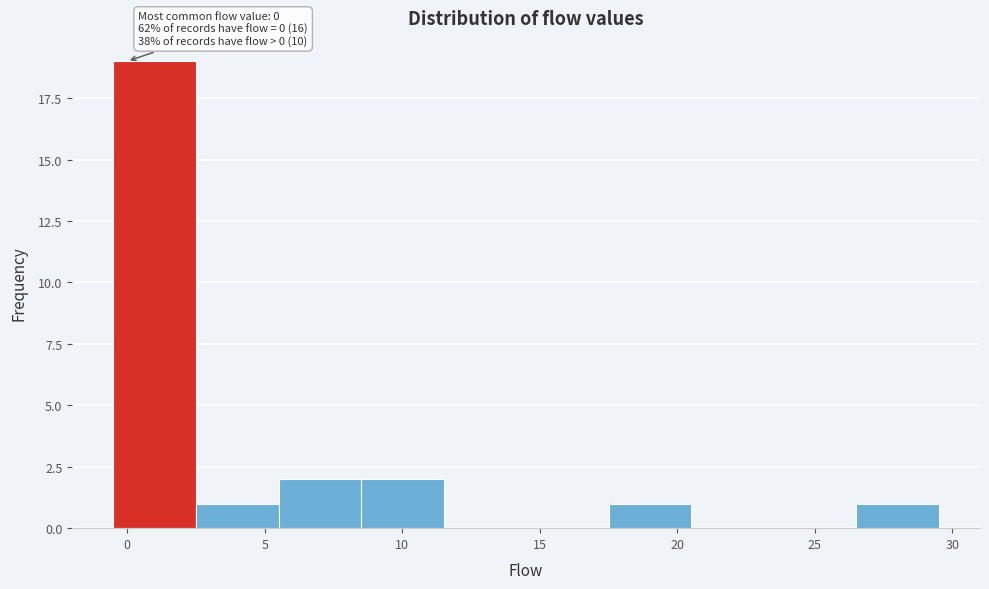

Over which range of the x-axis is the bar tallest?

-0.5 to 2.5